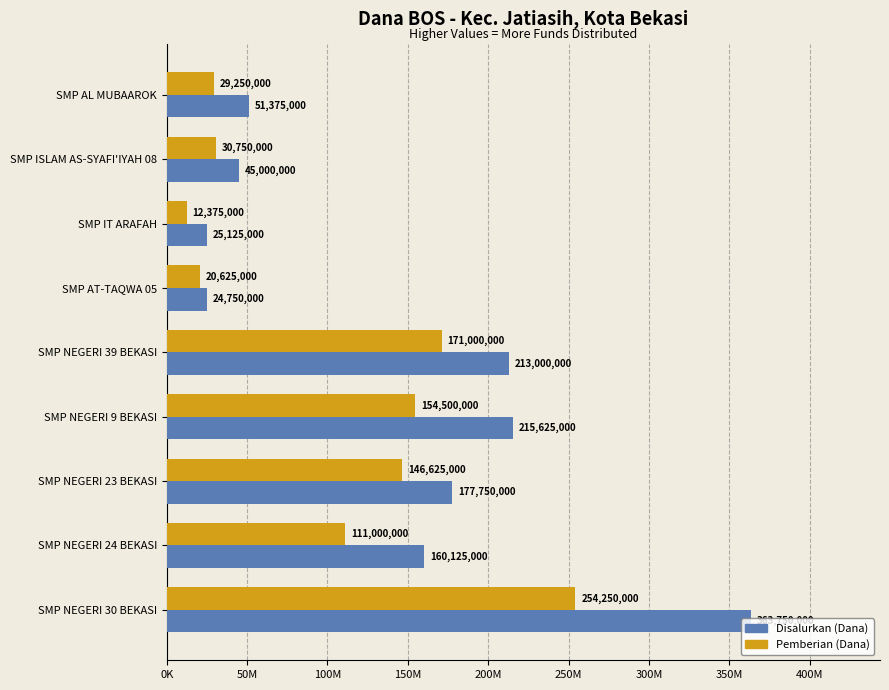

What are all the series names shown in the legend?

Disalurkan (Dana), Pemberian (Dana)